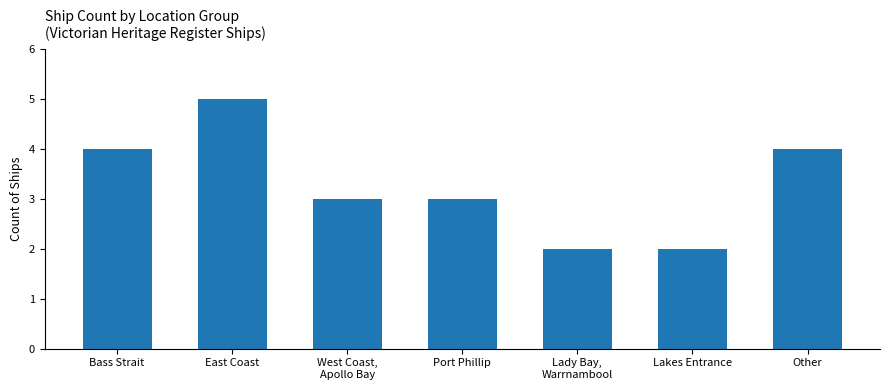

The chart shows a value of 4 at Bass Strait. True or false?

True